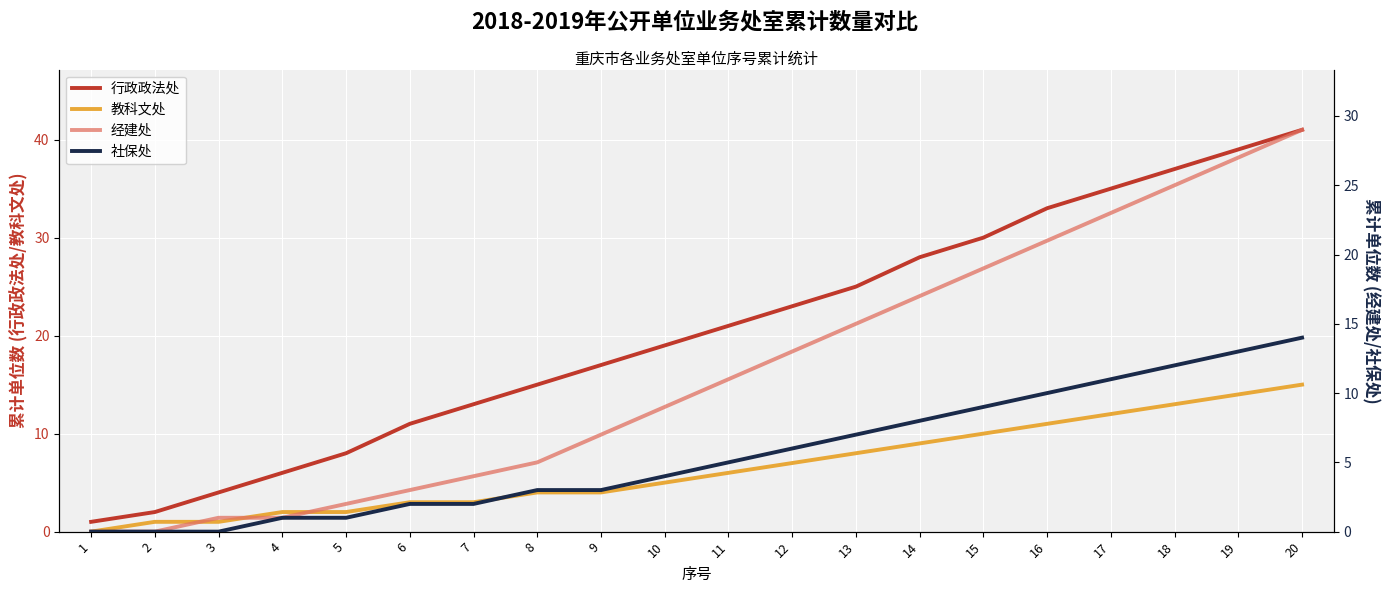

Where does the 行政政法处 series first go above 21?

12